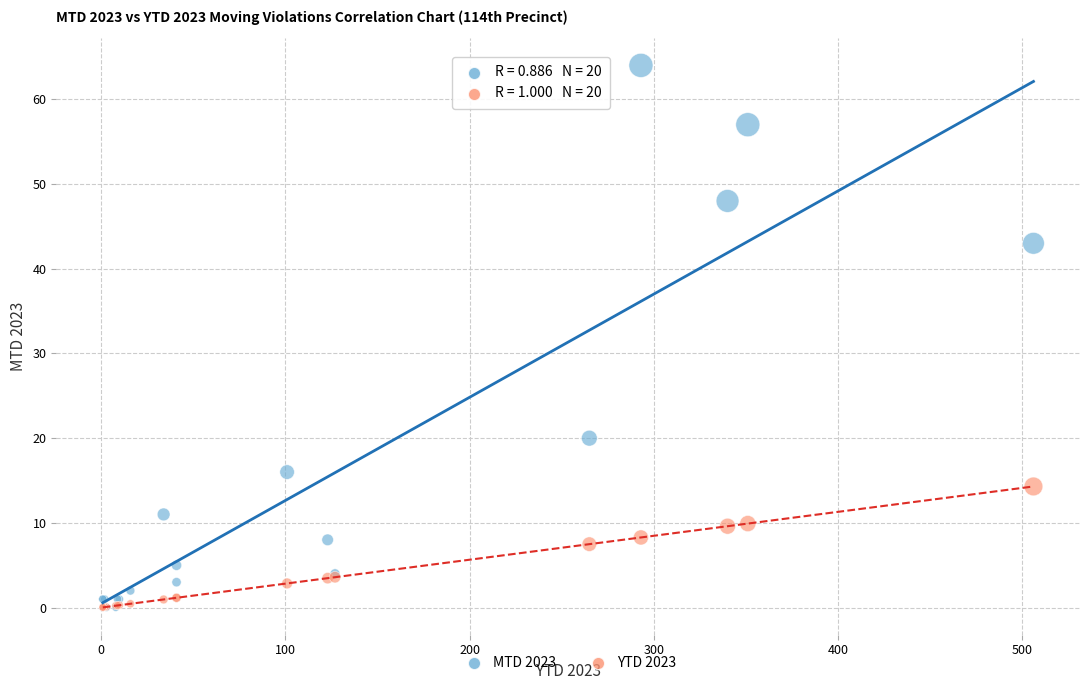

Across all series, what Y value is closest to 32?

43.0